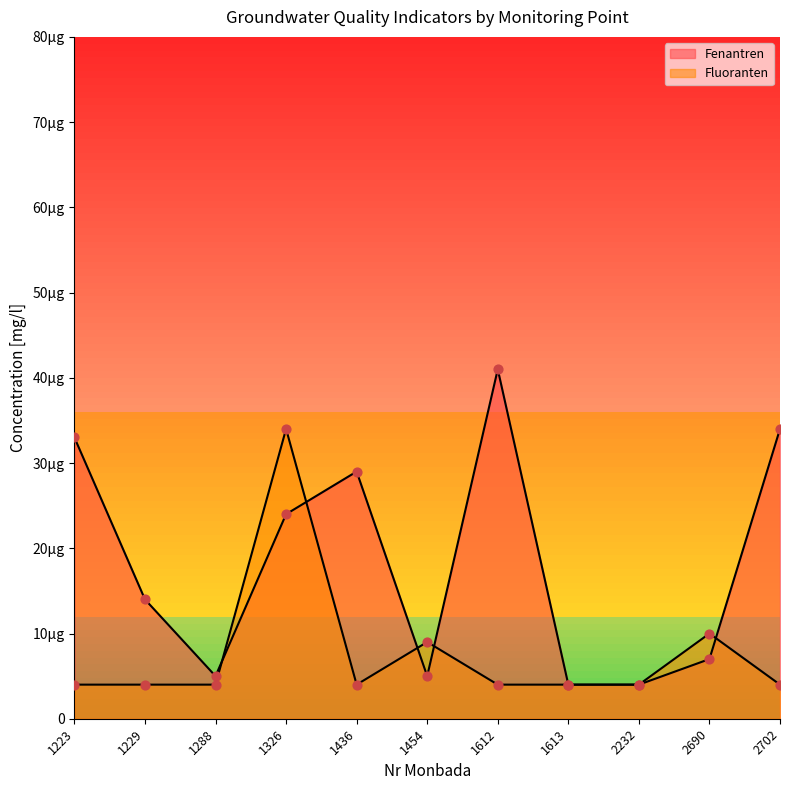

At which category is the sum across all series the highest?

1326